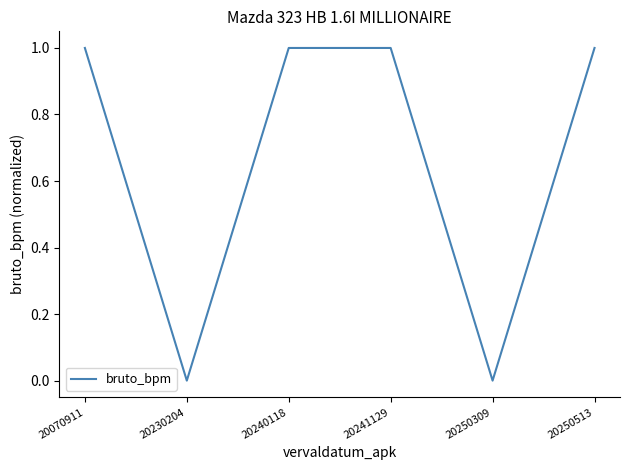

Reading left to right, transcribe all the data shown in this chart.

1	0	1	1	0	1